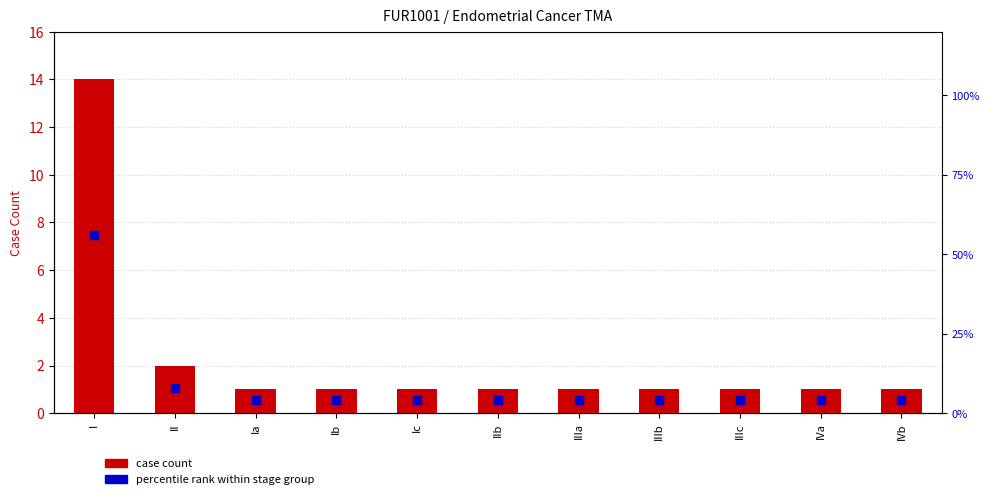

What are all the series names shown in the legend?

case count, percentile rank within stage group